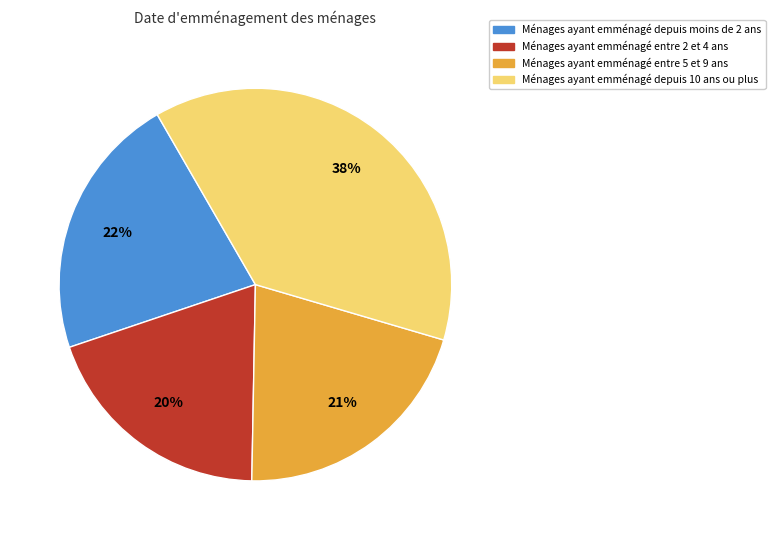

Is there a majority slice in this chart?

No